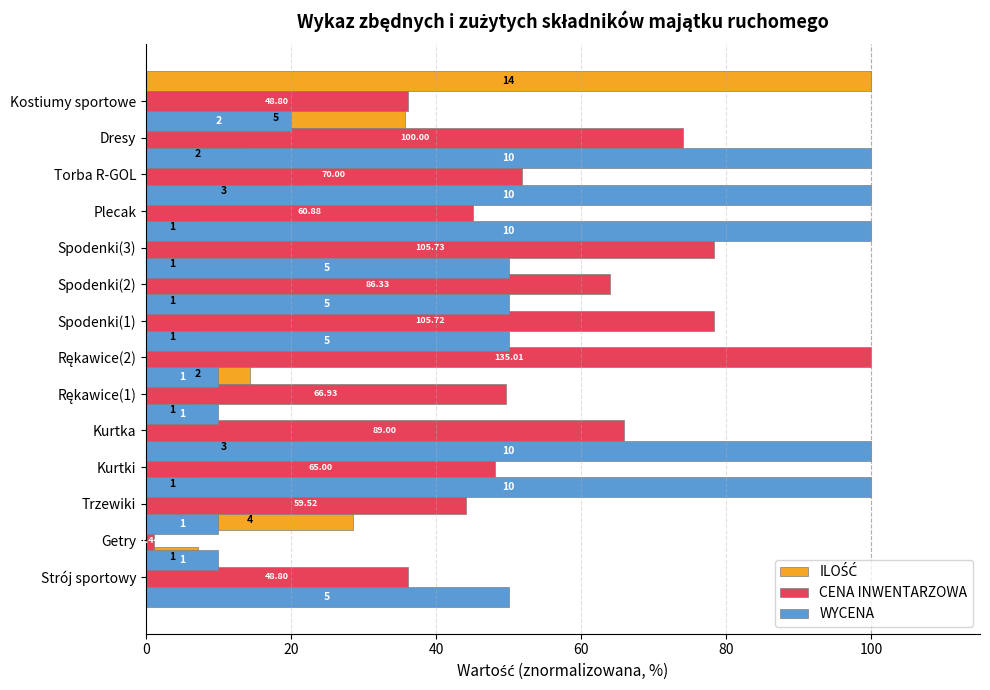

Reading right to left, transcribe all the data shown in this chart.

ILOŚĆ: 100.0	35.7	14.3	21.4	7.1	7.1	7.1	7.1	14.3	7.1	21.4	7.1	28.6	7.1
CENA INWENTARZOWA: 36.1	74.1	51.8	45.1	78.3	63.9	78.3	100.0	49.6	65.9	48.1	44.1	1.1	36.1
WYCENA: 20.0	100.0	100.0	100.0	50.0	50.0	50.0	10.0	10.0	100.0	100.0	10.0	10.0	50.0